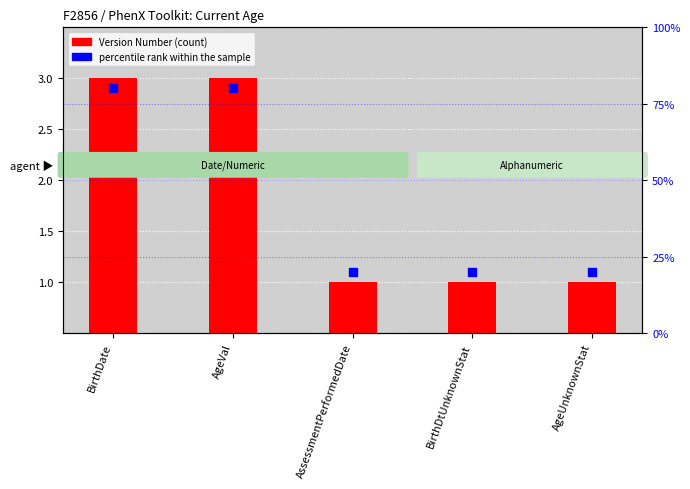

Which series has the largest Y range (max minus min)?

percentile rank within the sample